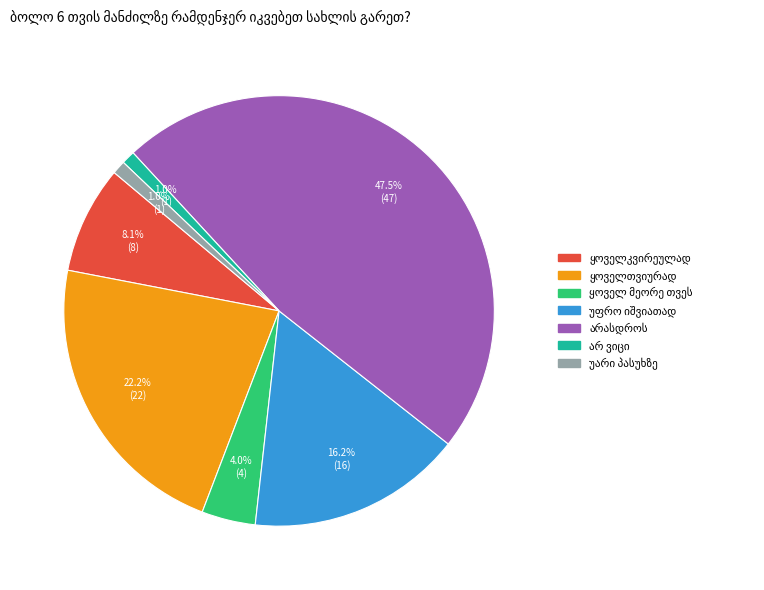

Is there a majority slice in this chart?

No